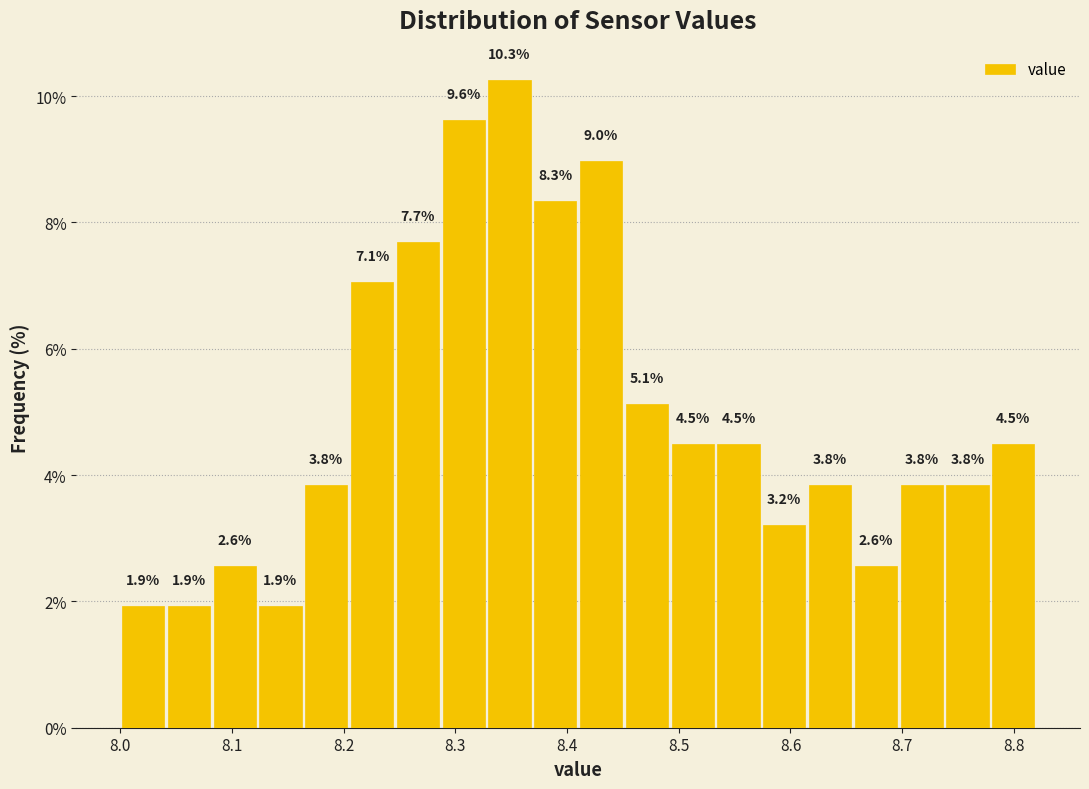

Which range on the x-axis has the tallest bar?

8.328 to 8.369